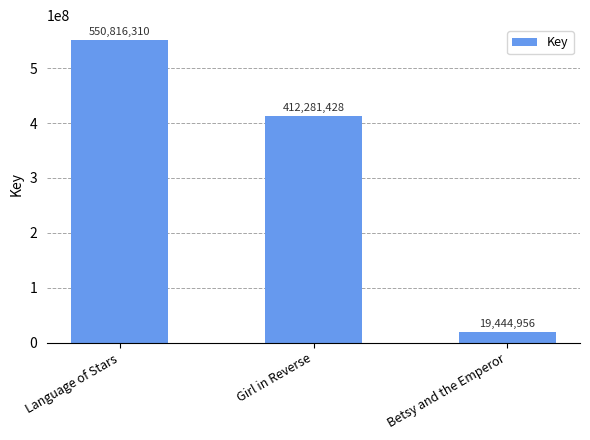

Rank the categories by value from lowest to highest.

Betsy and the Emperor, Girl in Reverse, Language of Stars